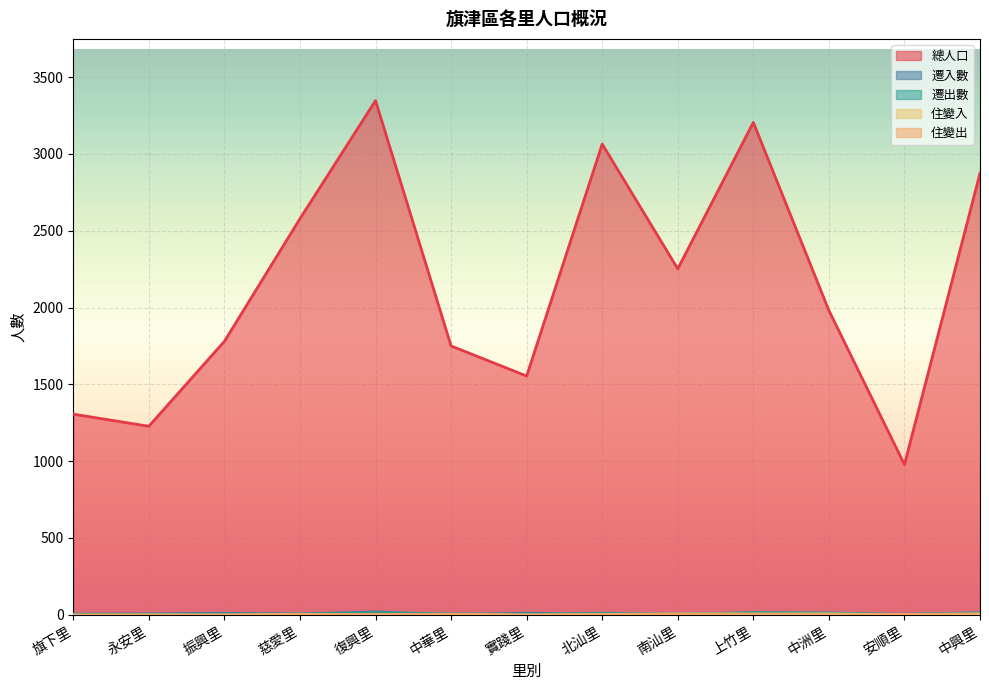

How many lines are shown in the chart?

5